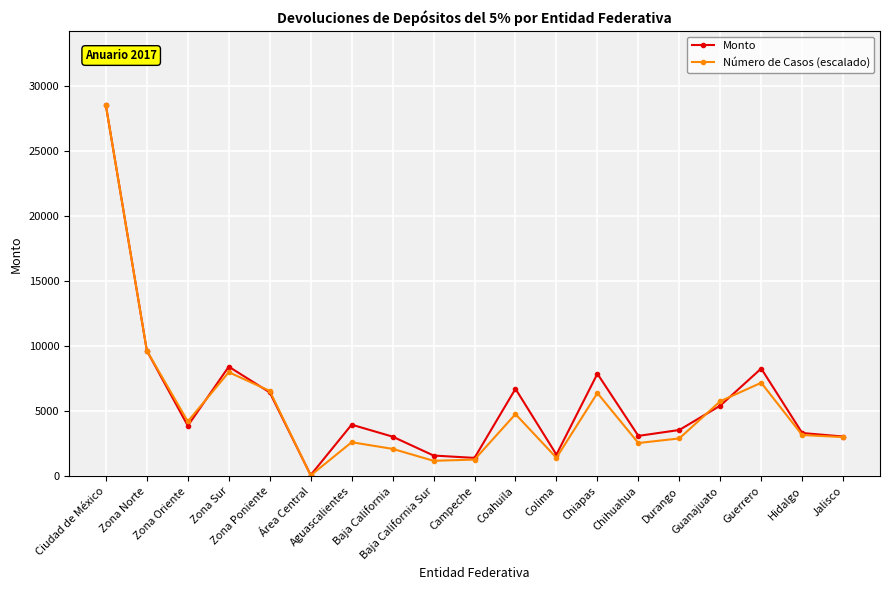

How many lines are shown in the chart?

2